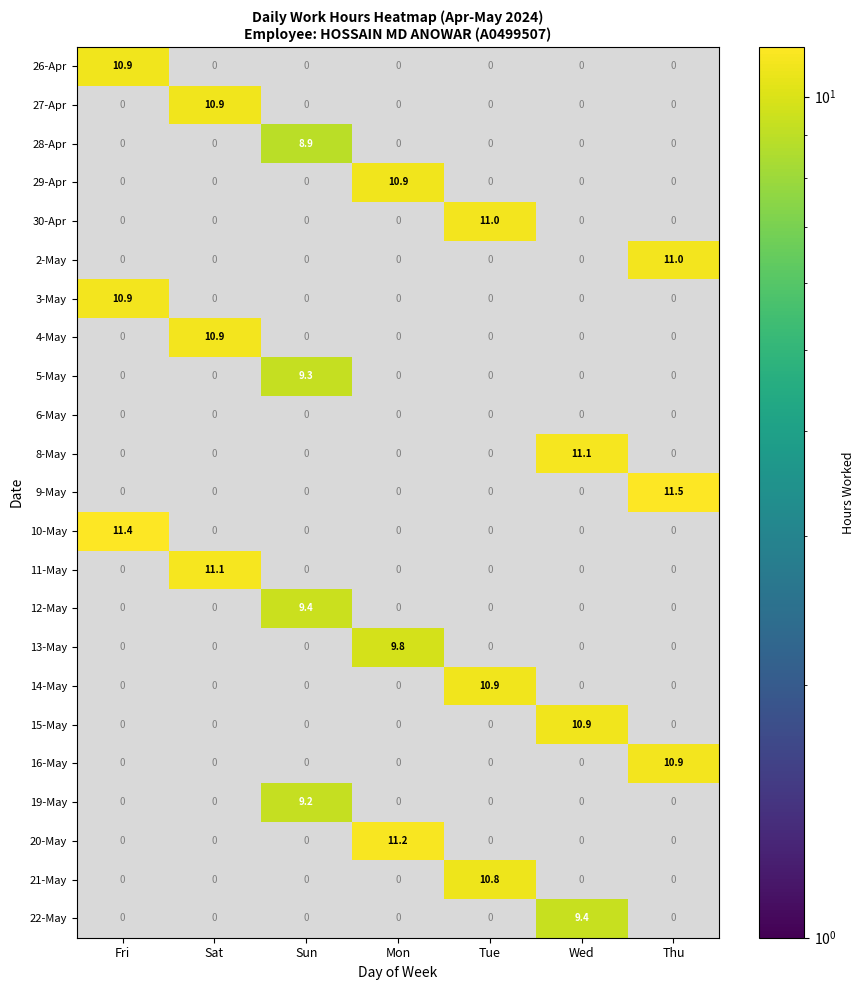

Which series changed the most between Sun and Tue?

30-Apr